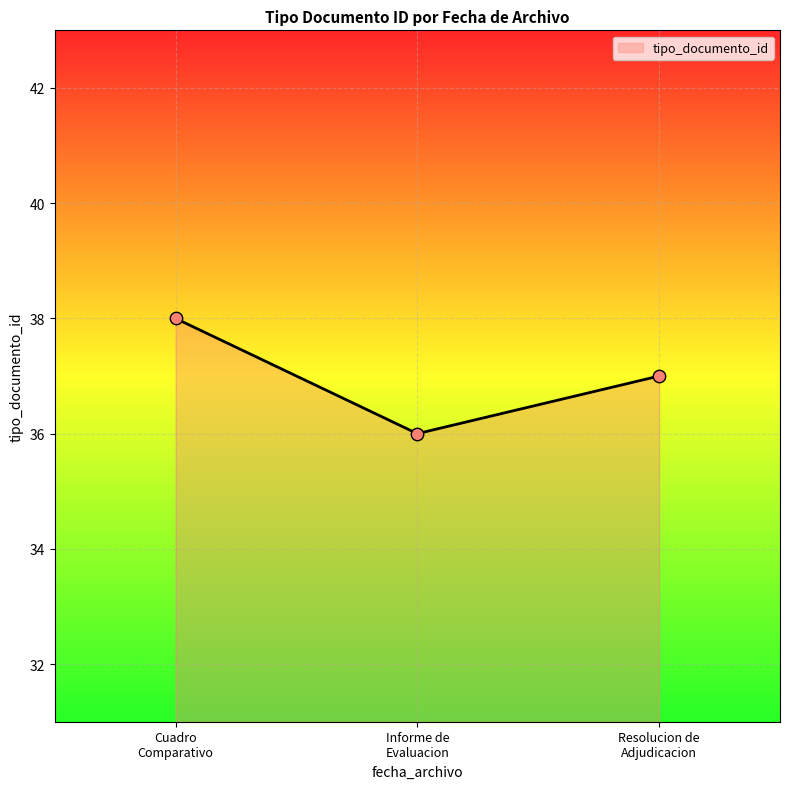

What is the average value?

37